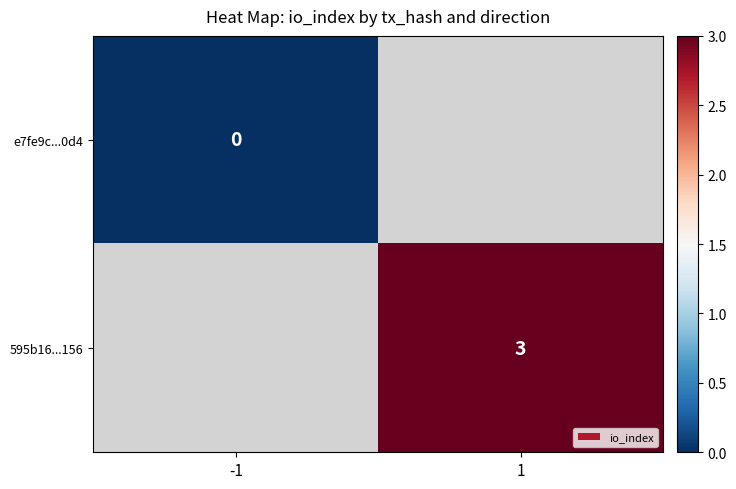

True or false: 595b16...156 has a value of 3 at 1.

True